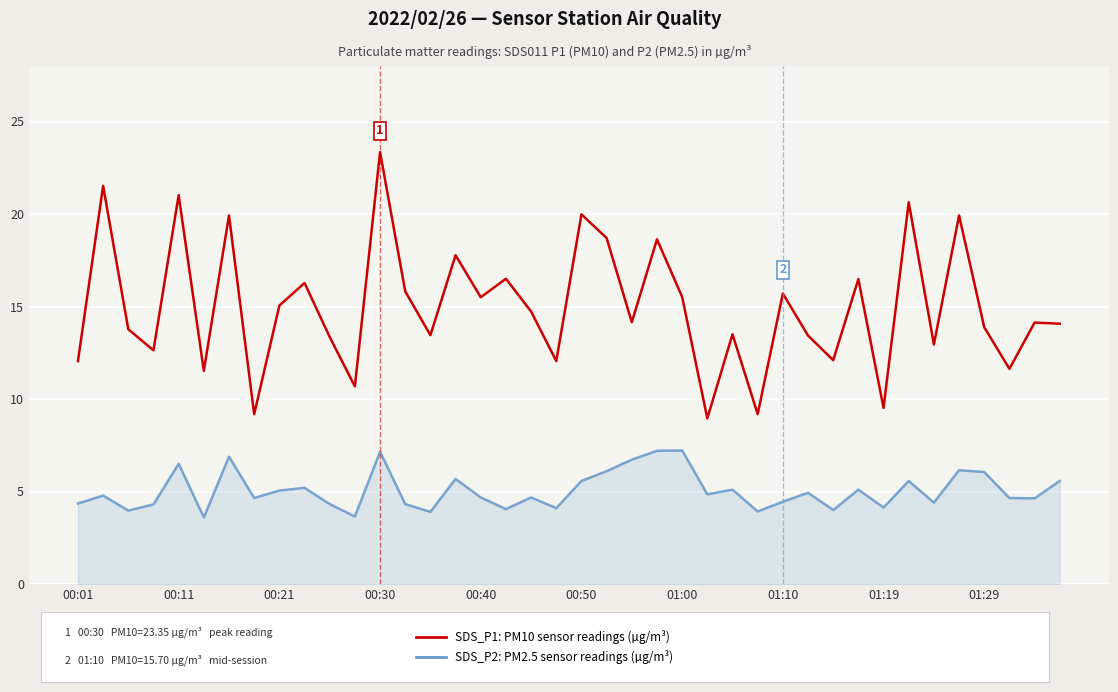

What is the maximum value shown in the chart?

23.4